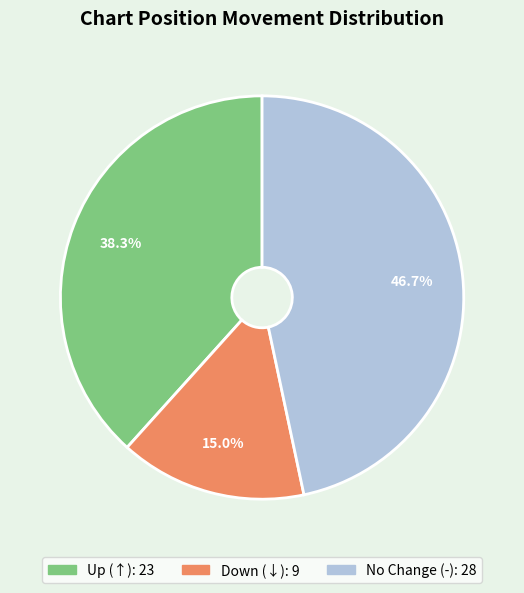

Does any single category account for the majority?

No